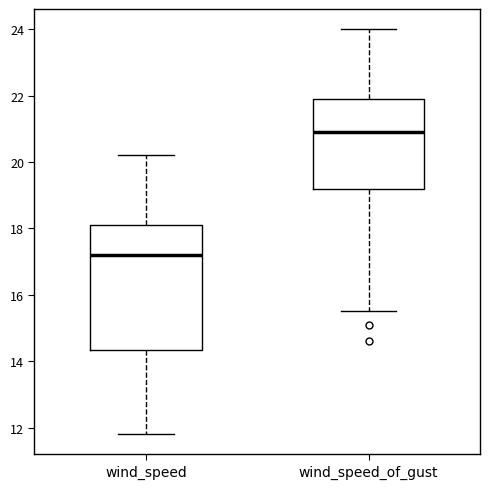

Which box's median line is the highest?

wind_speed_of_gust